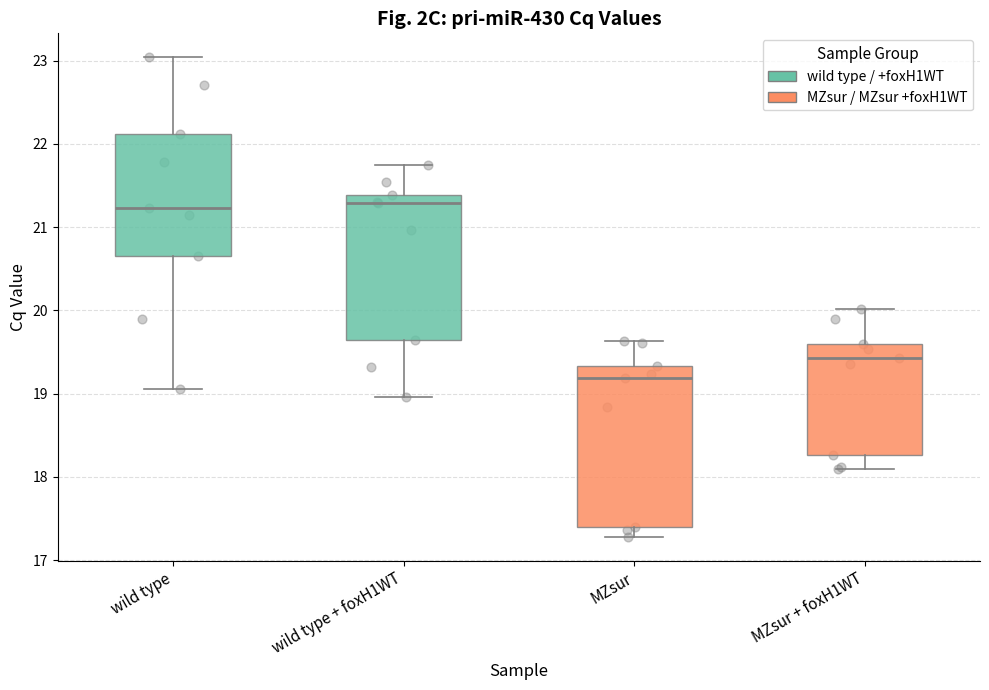

Reading left to right, read every box against the y-axis: the position of its median line, the range the box covers, and the ends of its whiskers. The values are not printed on the chart, so give them approximately, as read against the axis.

wild type: median 21.2, box 20.7 to 22.1, whiskers 19.1 to 23.0
wild type + foxH1WT: median 21.3, box 19.6 to 21.4, whiskers 19.0 to 21.8
MZsur: median 19.2, box 17.4 to 19.3, whiskers 17.3 to 19.6
MZsur + foxH1WT: median 19.4, box 18.3 to 19.6, whiskers 18.1 to 20.0